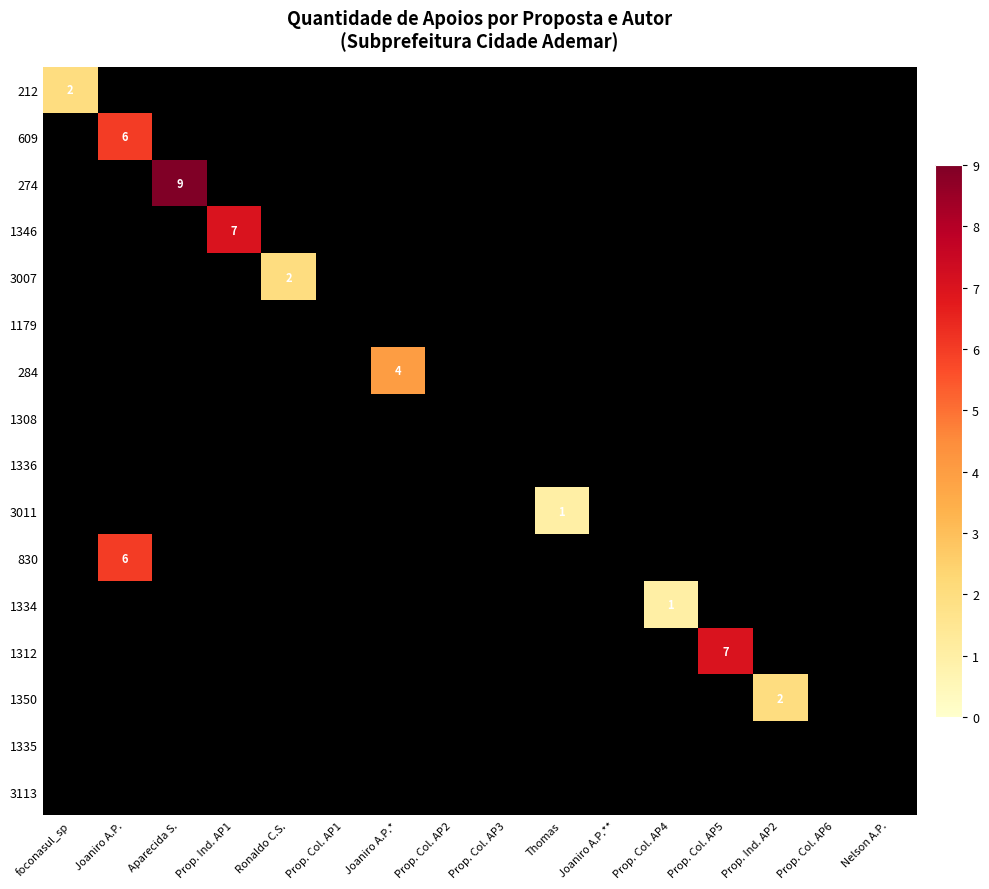

The value of 1346 at Prop. Ind. AP2 is 0. True or false?

True